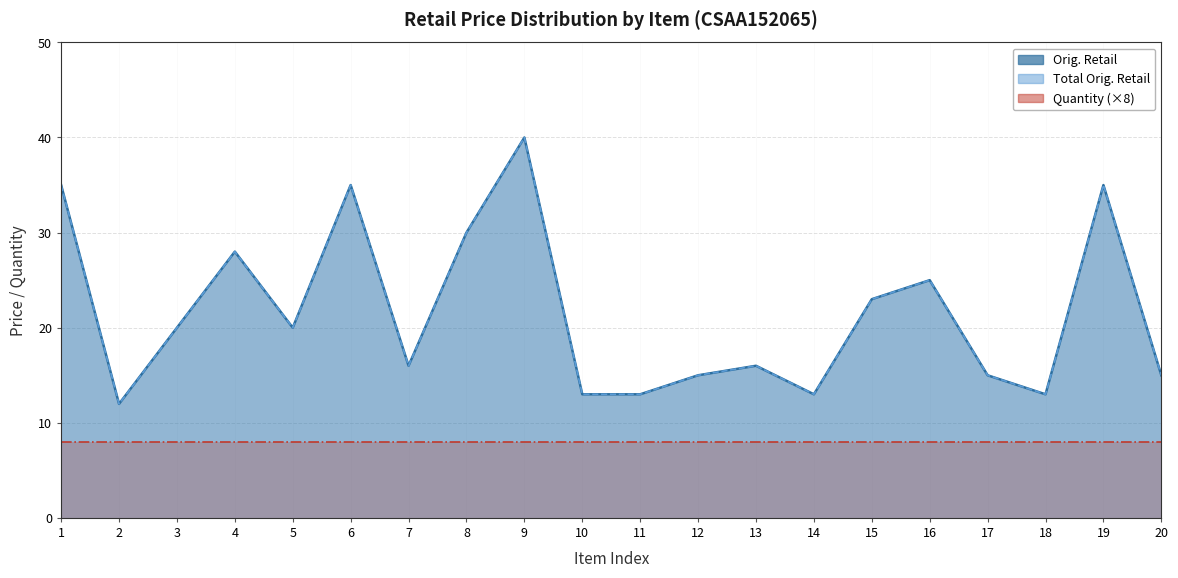

Which label corresponds to the smallest value in the chart?

2